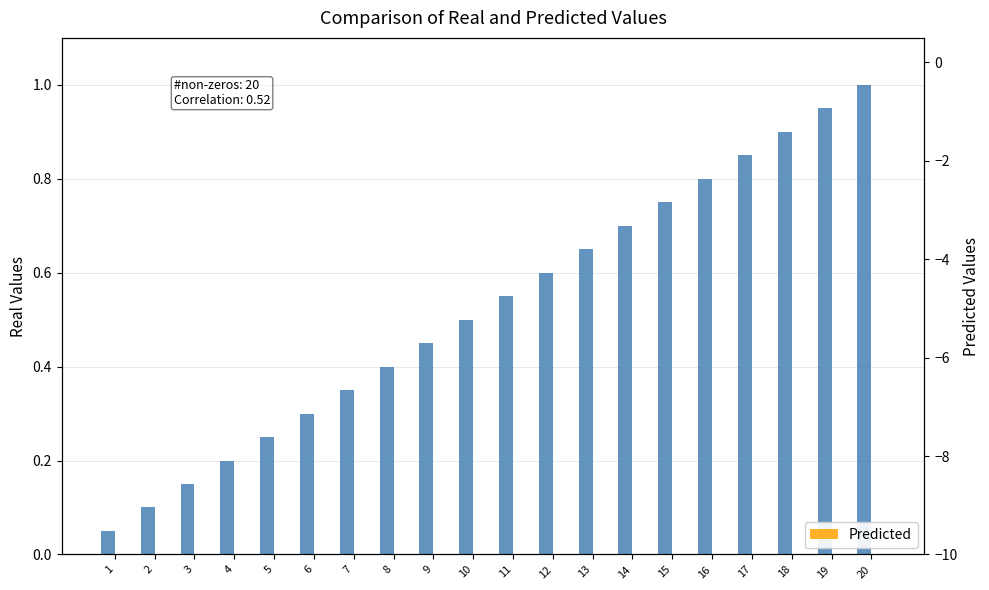

How many series are shown in this chart?

2